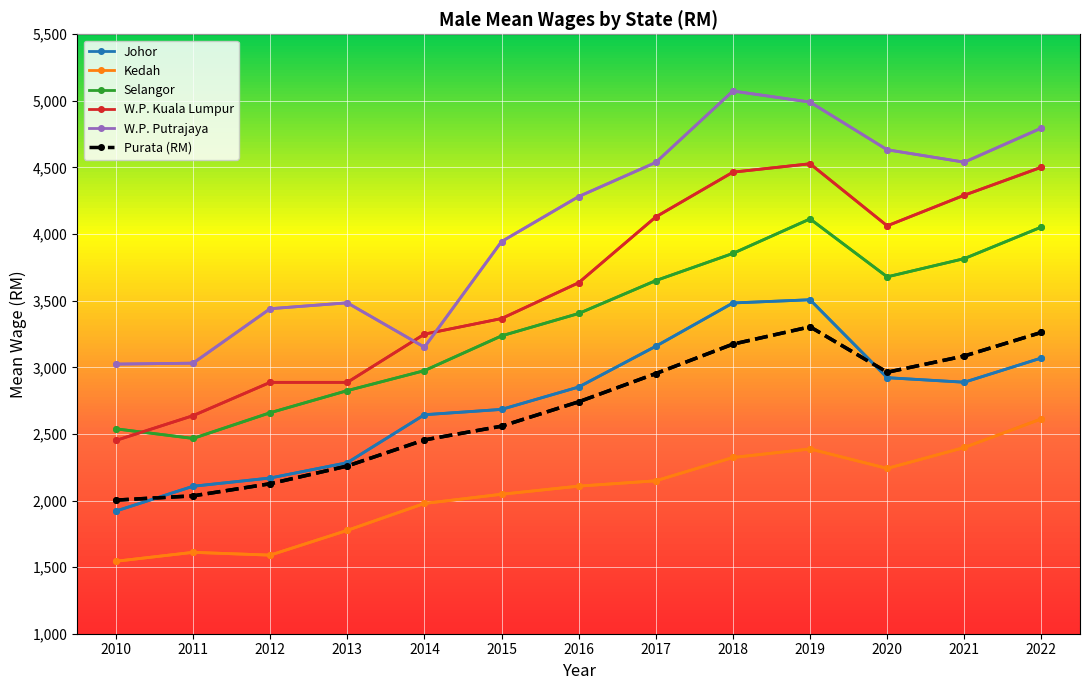

Which series changed the most between 2014 and 2019?

W.P. Putrajaya